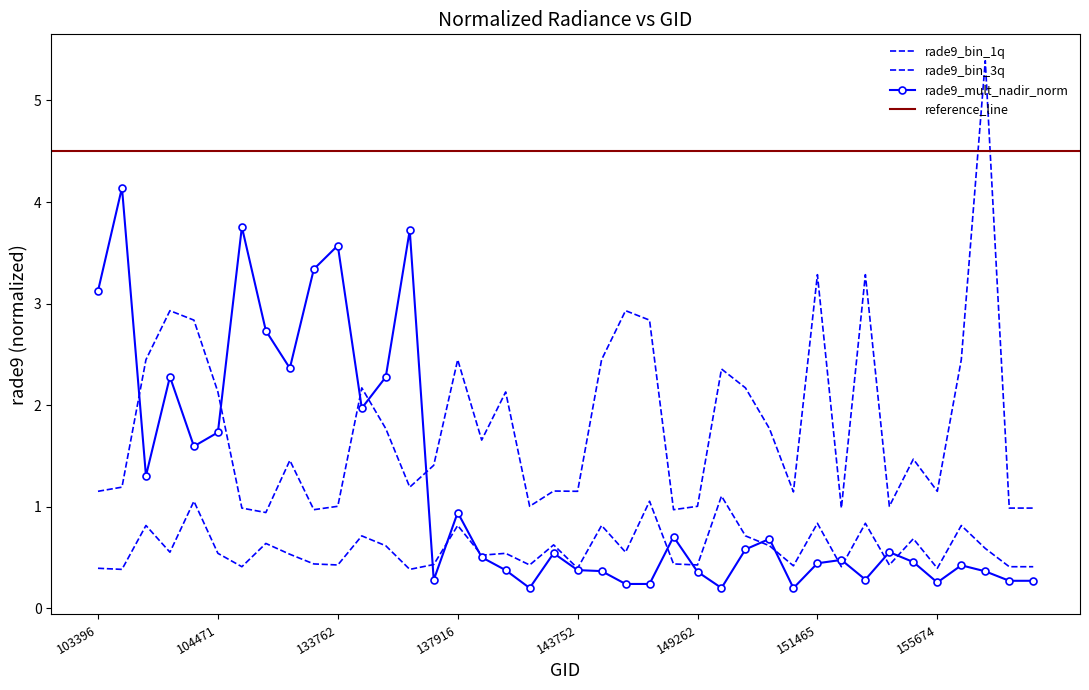

Read the rade9_bin_3q value at 138492.

1.7